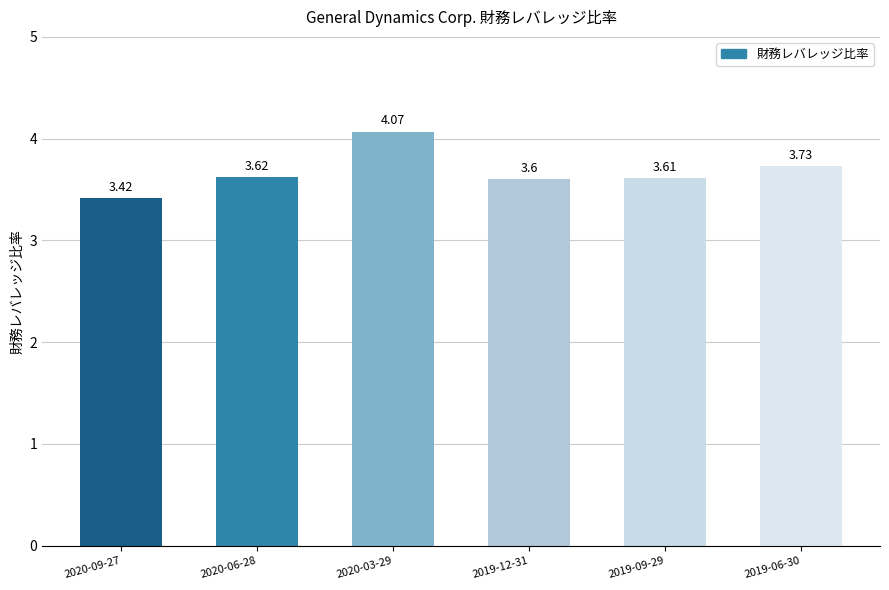

What is the label of the 1st bar from the left?

2020-09-27